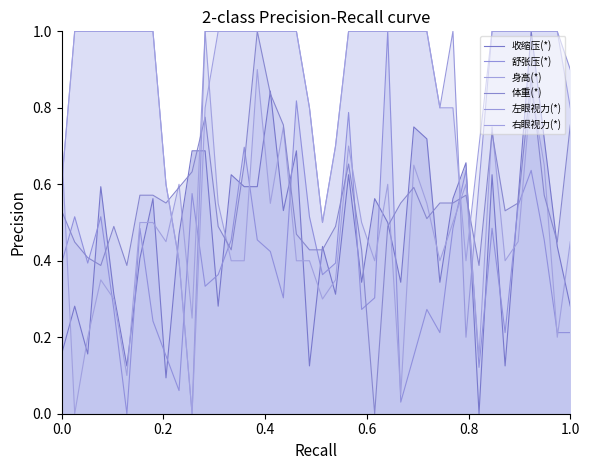

What is the difference between the maximum and minimum values in the 右眼视力(*) series?

1.0